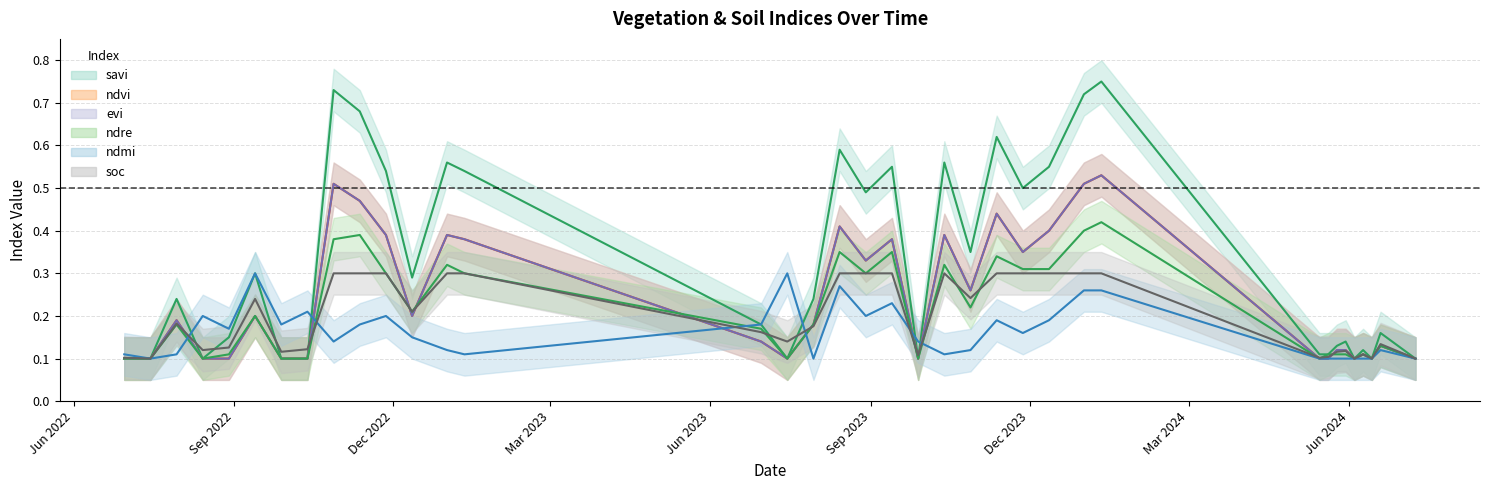

At which category is the sum across all series the highest?

11-01-2024